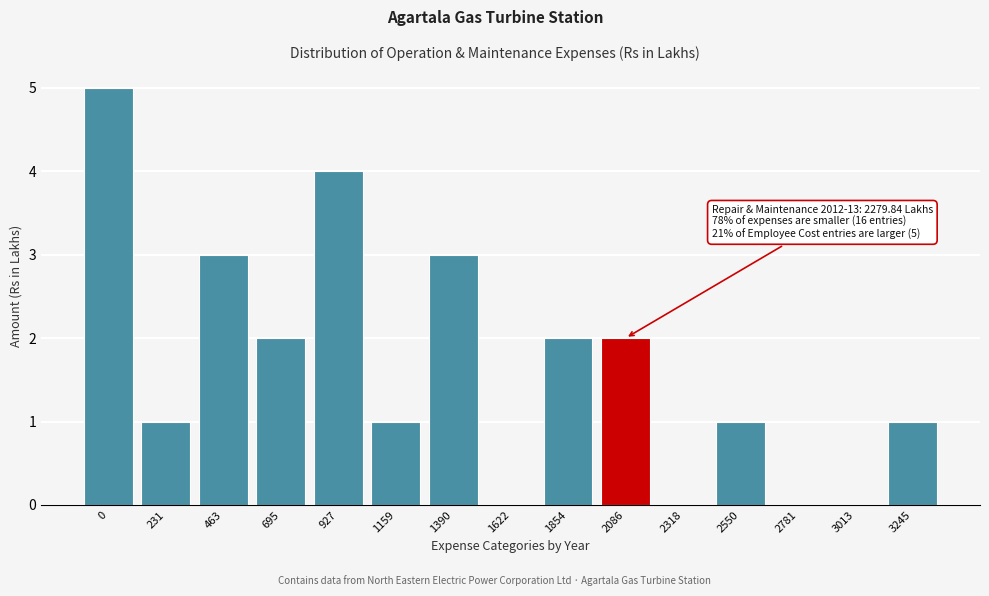

Reading left to right, transcribe all the data shown in this chart.

0=5	231=1	463=3	695=2	927=4	1159=1	1390=3	1622=0	1854=2	2086=2	2318=0	2550=1	2781=0	3013=0	3245=1